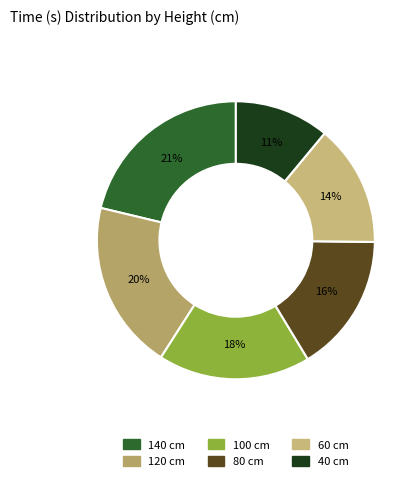

Which slice is the largest?

140 cm